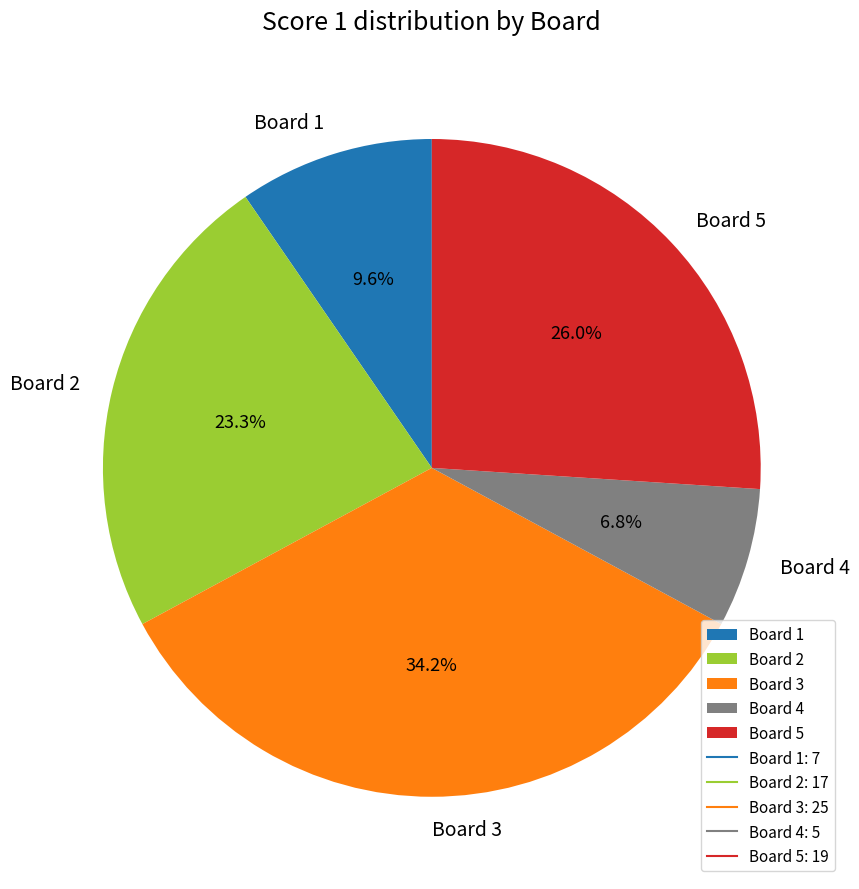

Is there any slice that represents more than half of the pie?

No